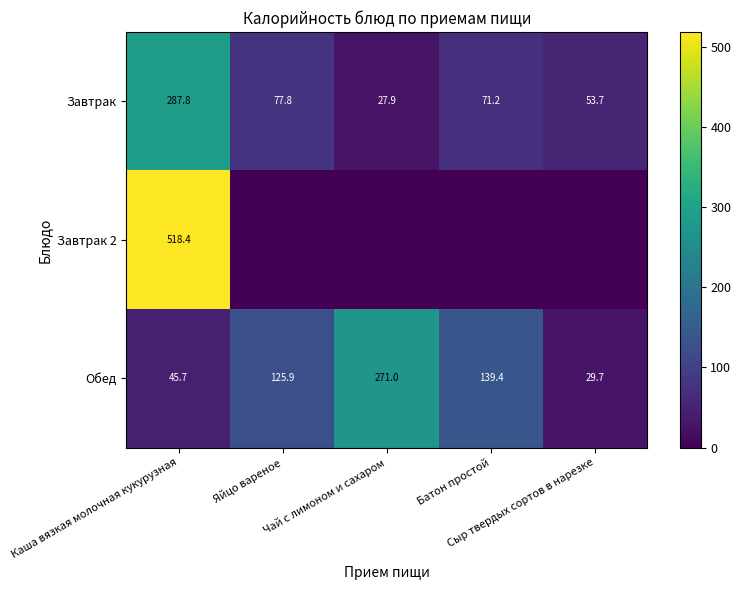

At which category is the sum across all series the highest?

Каша вязкая молочная кукурузная